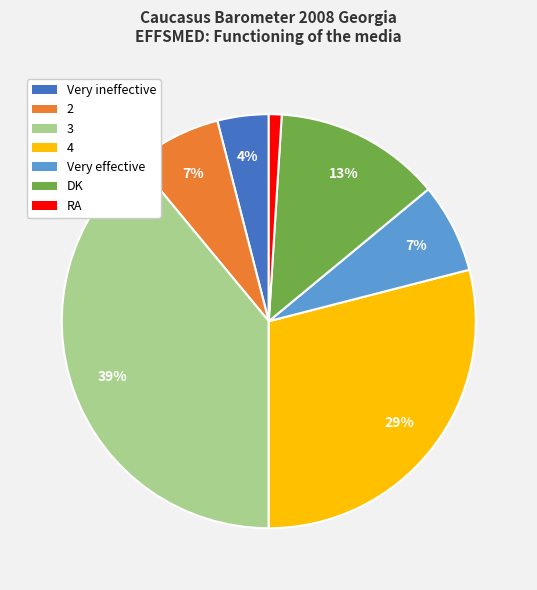

To the nearest percent, what is the combined percentage of Very ineffective and 2?

11%